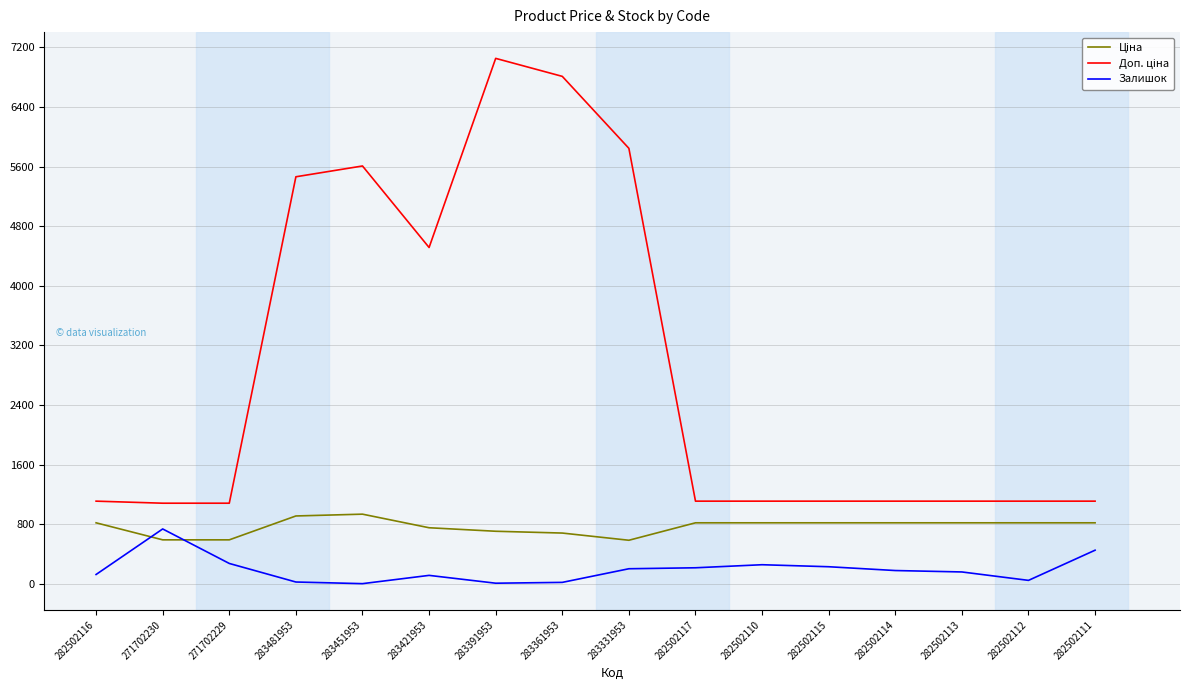

How many categories are shown in the chart?

16